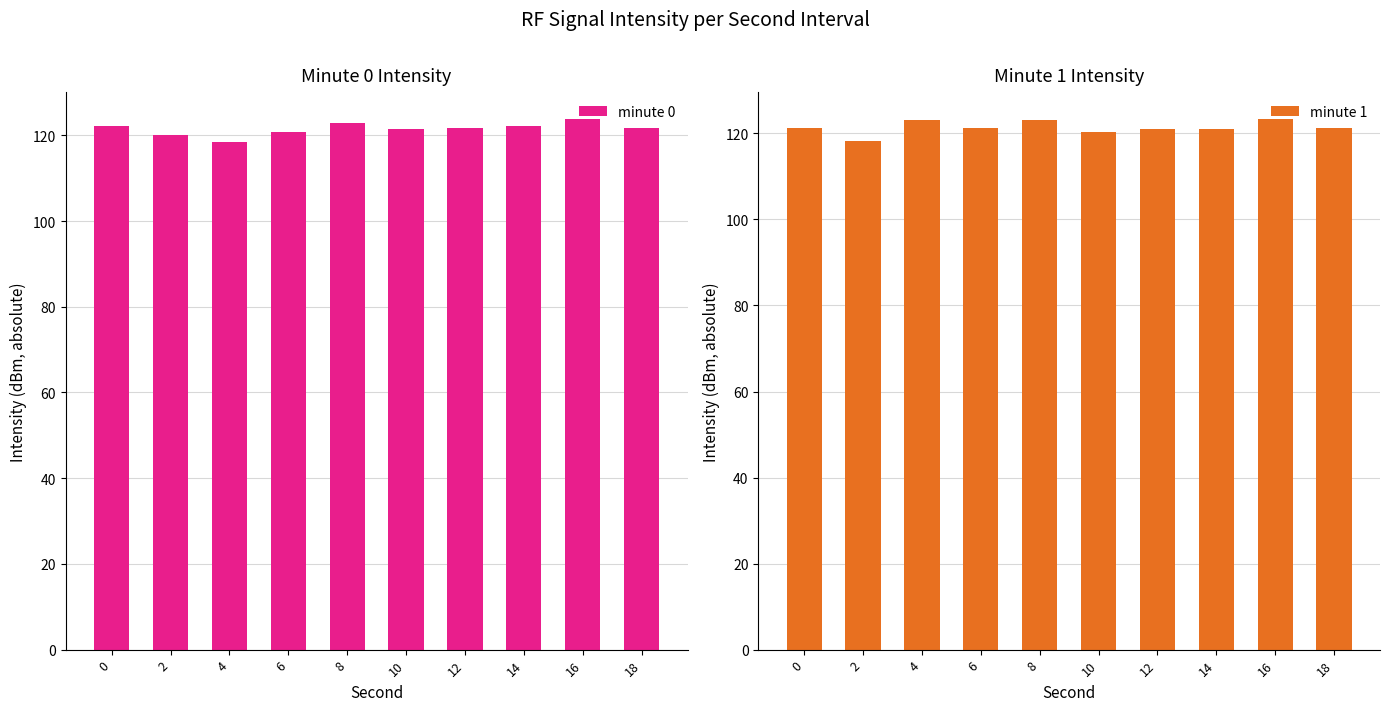

What is the difference between the second highest and second lowest values in the minute 1 series?

2.8